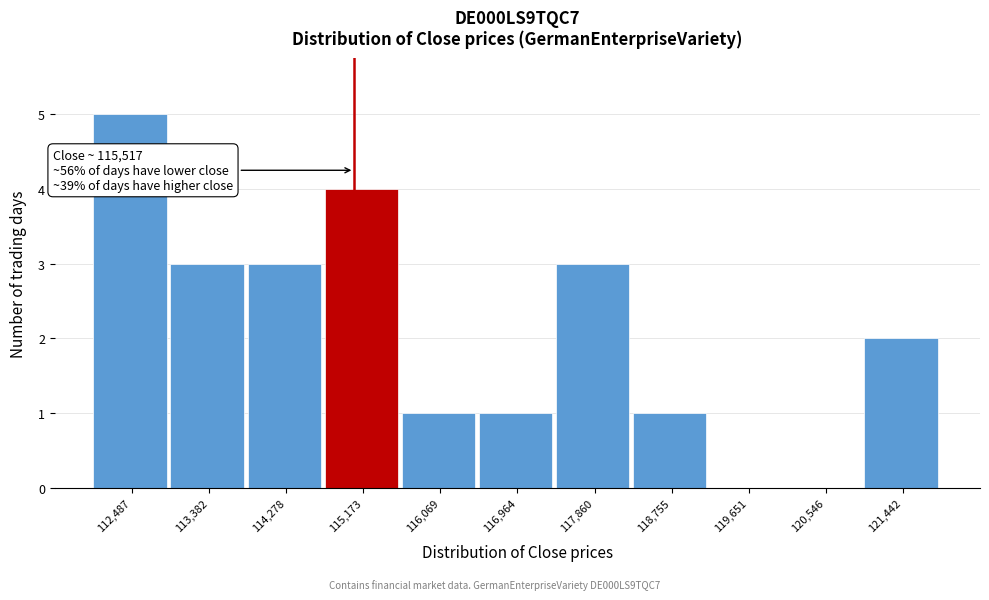

Reading left to right, list all the values displayed in this chart.

112,487=5	113,382=3	114,278=3	115,173=4	116,069=1	116,964=1	117,860=3	118,755=1	119,651=0	120,546=0	121,442=2